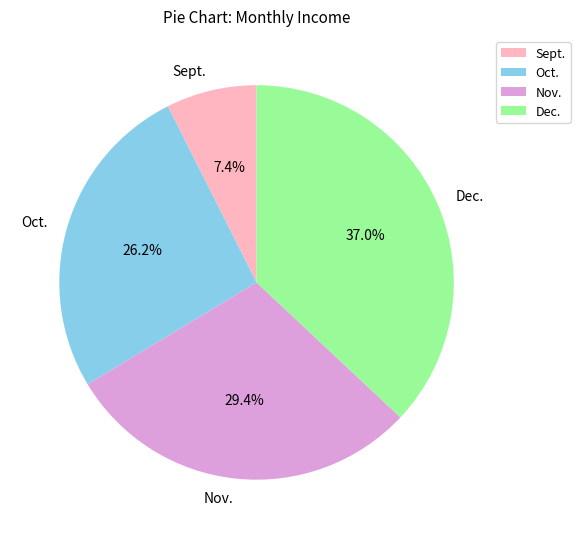

To the nearest percent, what percentage of the pie is Dec.?

37%